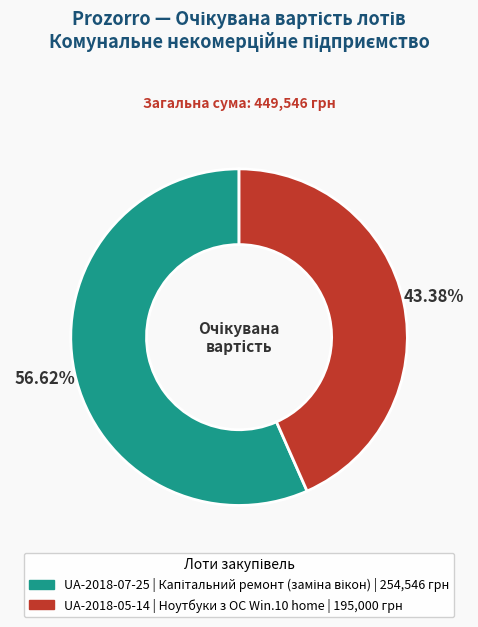

Is there a majority slice in this chart?

Yes